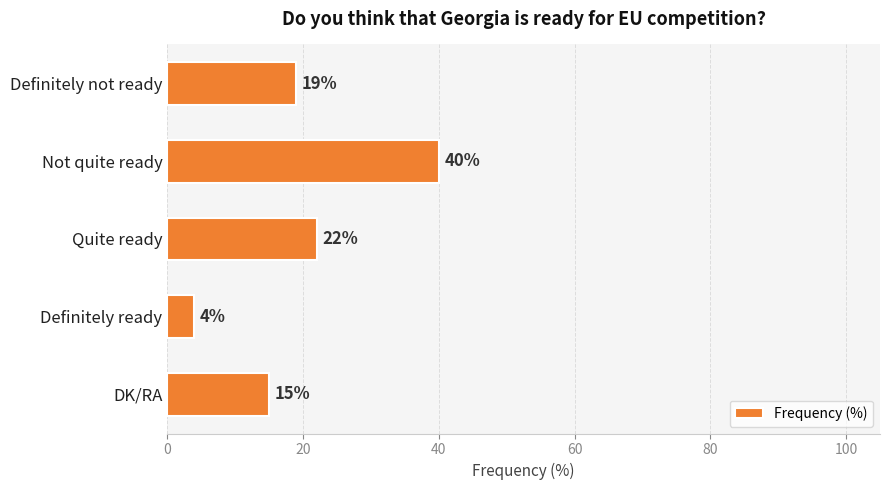

What is the value of the 5th bar from the top?

15